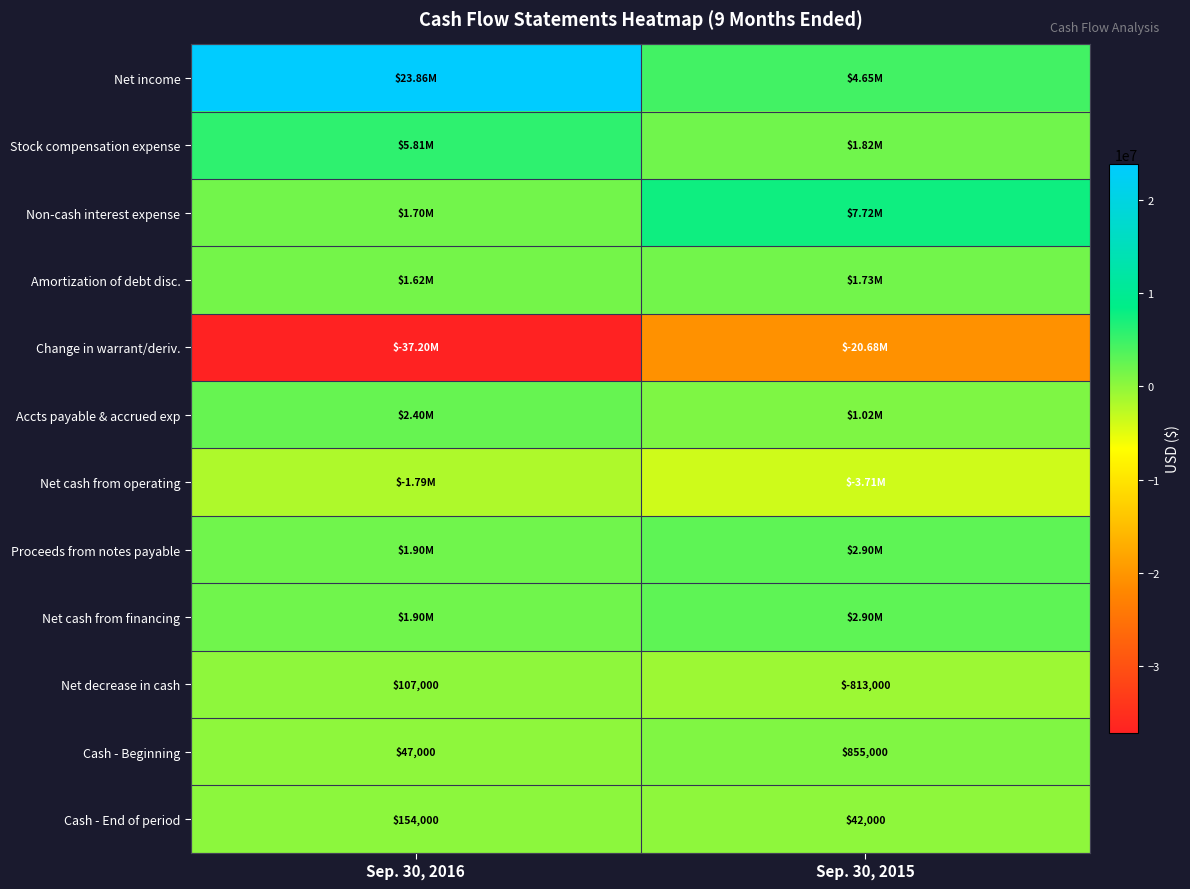

List the labels in order of Cash - Beginning value, smallest first.

Sep. 30, 2016, Sep. 30, 2015